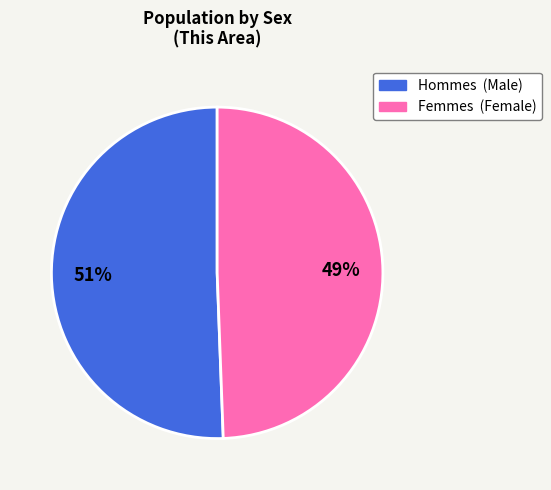

Is there a majority slice in this chart?

Yes